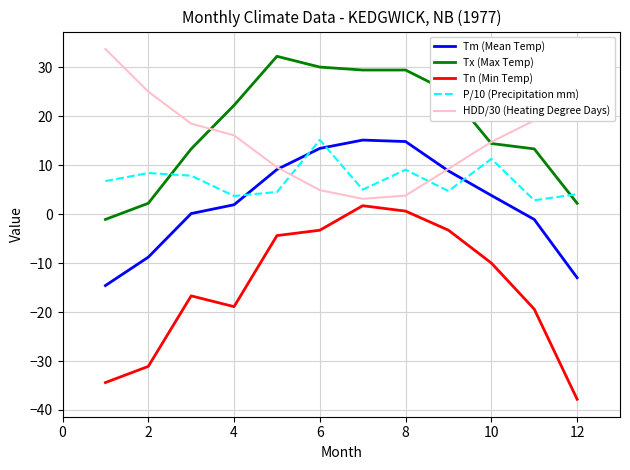

What is the smallest value displayed?

-37.8